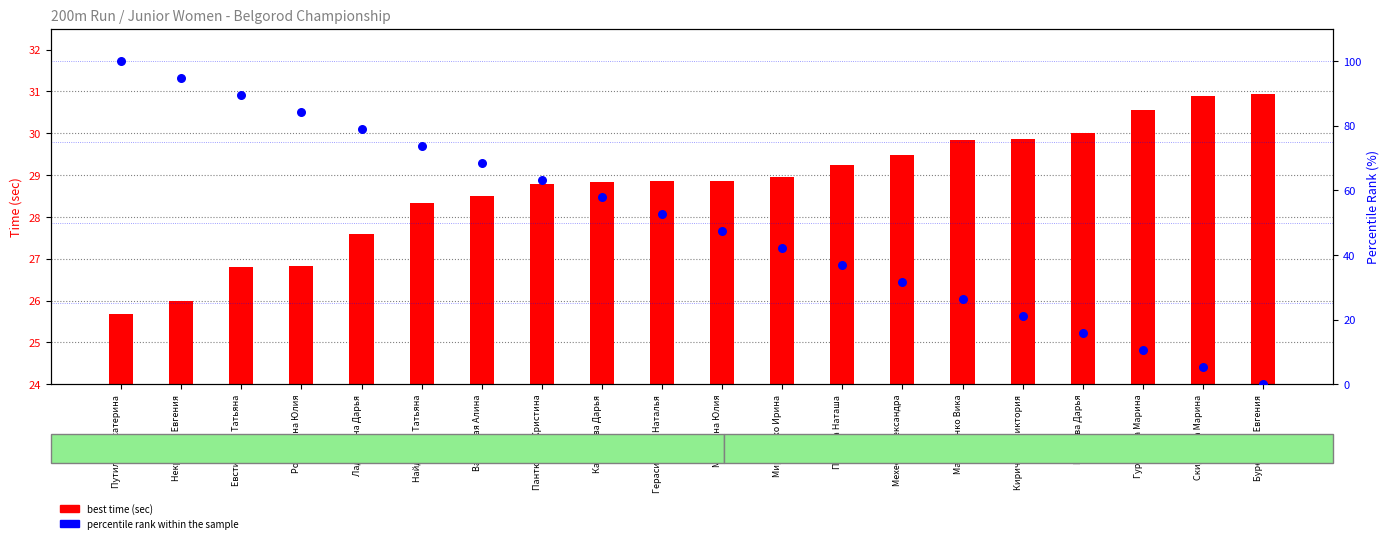

At how many categories does at least one series exceed 73?

6